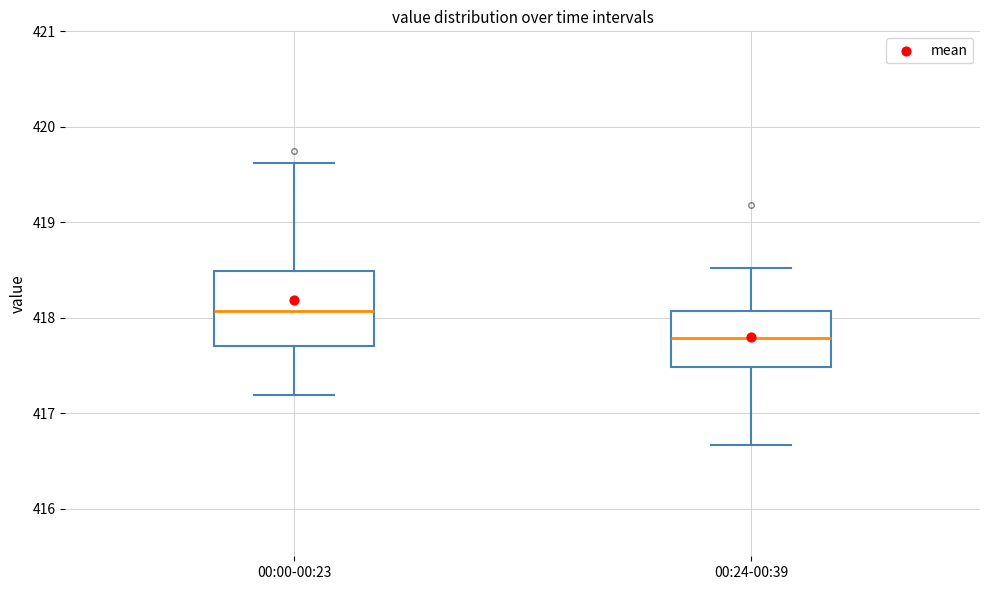

Reading left to right, transcribe this box plot: for each box, give where its median line is, the range the box spans, and where its two whiskers end, as read against the y-axis. The values are not printed on the chart, so give them approximately, as read against the axis.

00:00-00:23: median 418.1, box 417.7 to 418.5, whiskers 417.2 to 419.6
00:24-00:39: median 417.8, box 417.5 to 418.1, whiskers 416.7 to 418.5